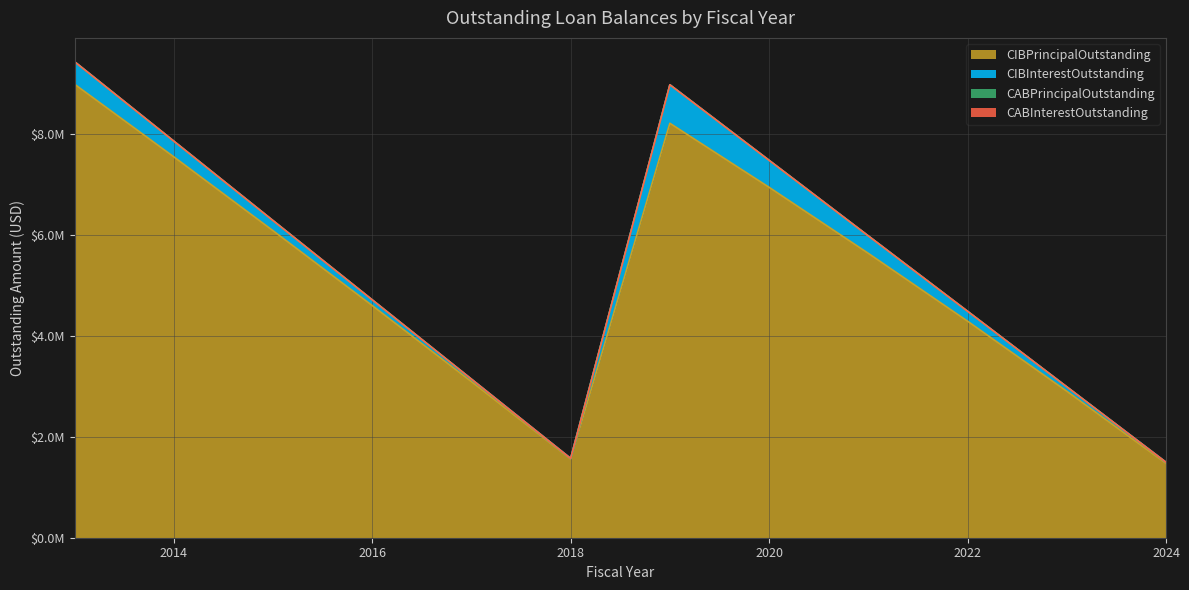

What is the maximum value shown in the chart?

8995000.0